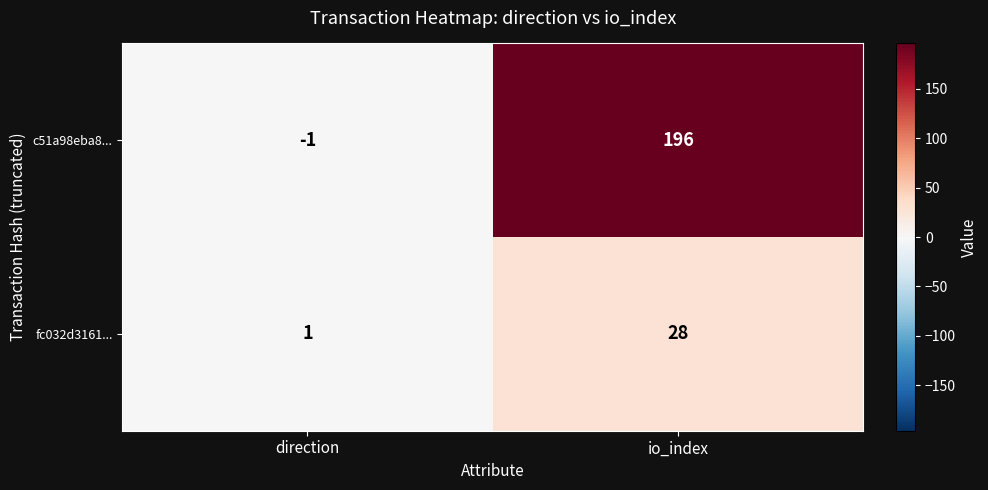

How many values in c51a98eba8... are above zero?

1